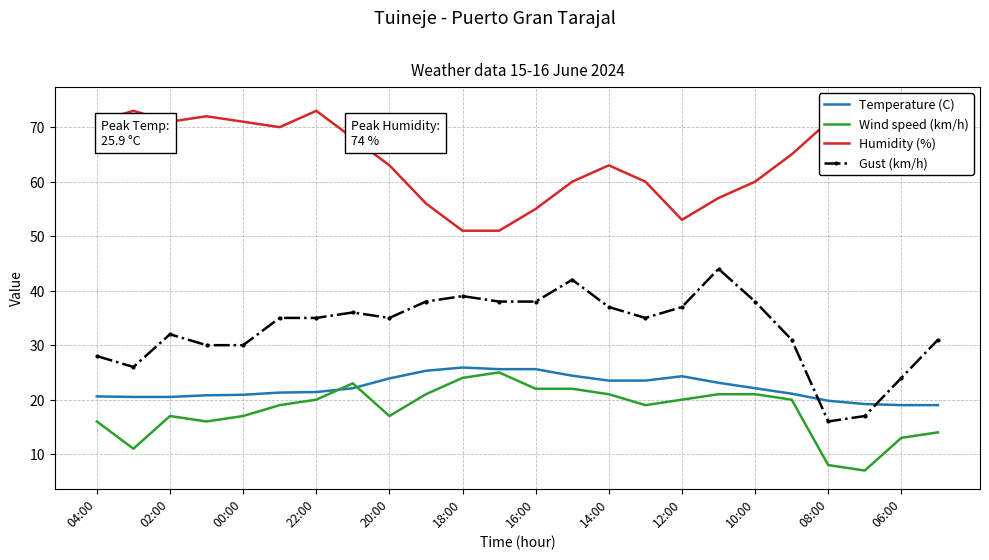

How many values in the Temperature (C) series are below 22?

12